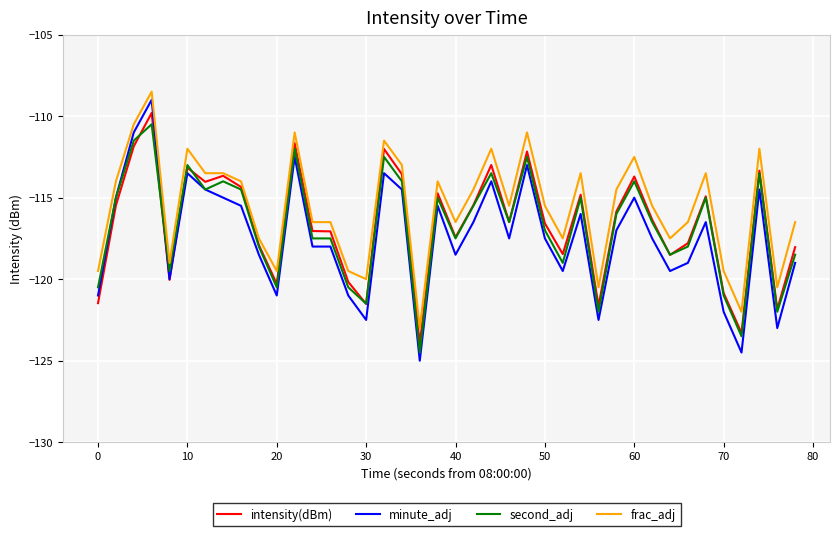

True or false: frac_adj and minute_adj intersect in this chart.

False